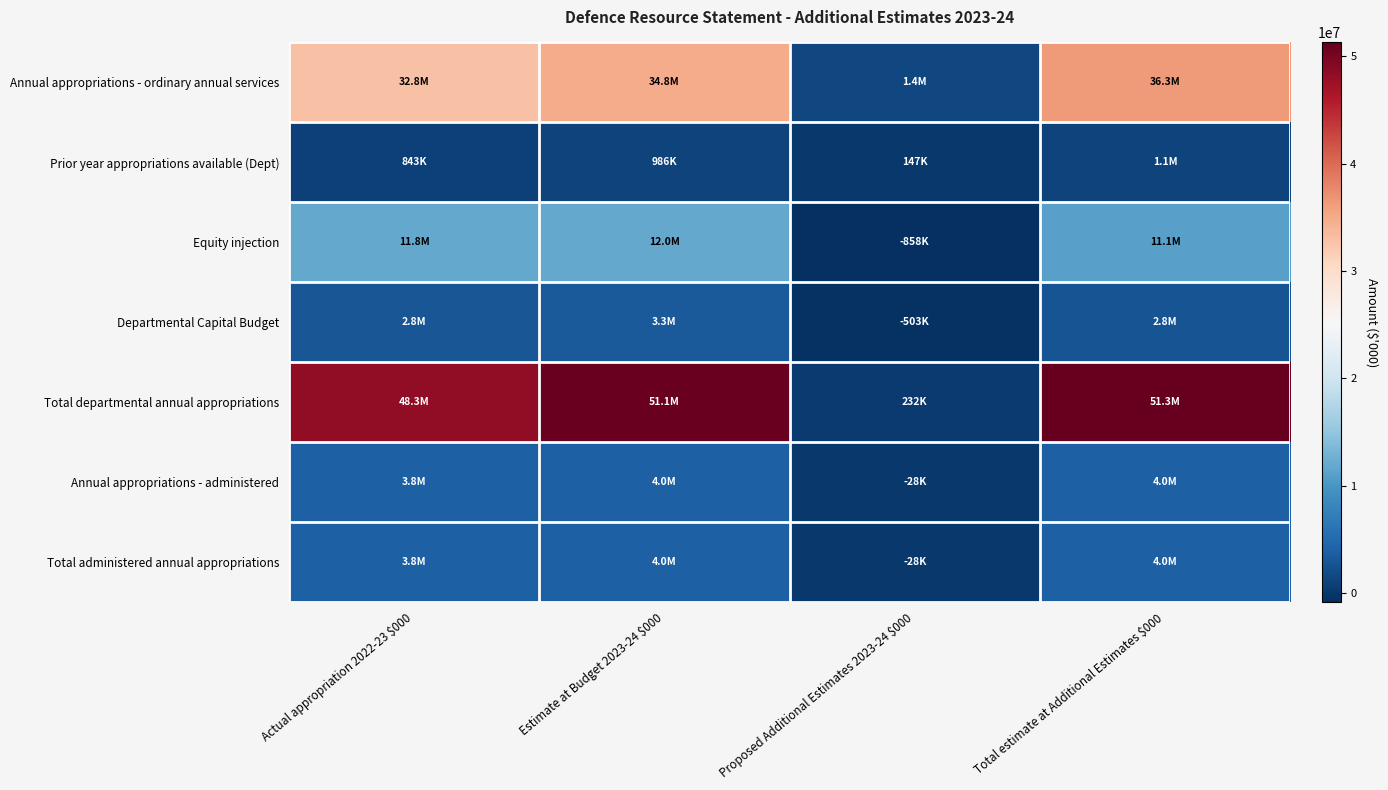

Between Estimate at Budget 2023-24 $000 and Actual appropriation 2022-23 $000, which is larger?

Estimate at Budget 2023-24 $000